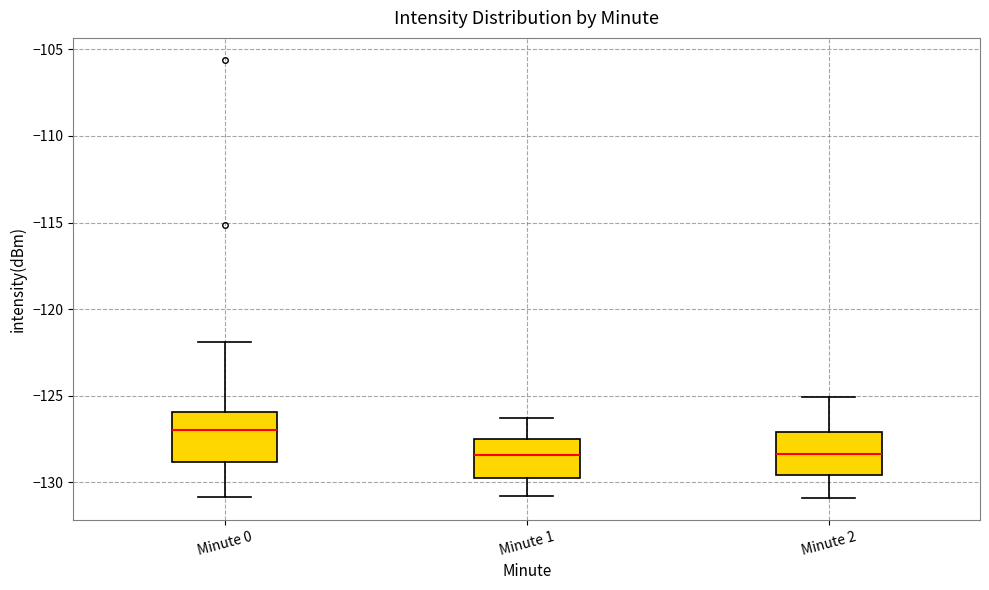

Reading left to right, read every box against the y-axis: the position of its median line, the range the box covers, and the ends of its whiskers. The values are not printed on the chart, so give them approximately, as read against the axis.

Minute 0: median -127.0, box -129.0 to -126.0, whiskers -131.0 to -122.0
Minute 1: median -128.5, box -129.5 to -127.5, whiskers -131.0 to -126.5
Minute 2: median -128.5, box -129.5 to -127.0, whiskers -131.0 to -125.0